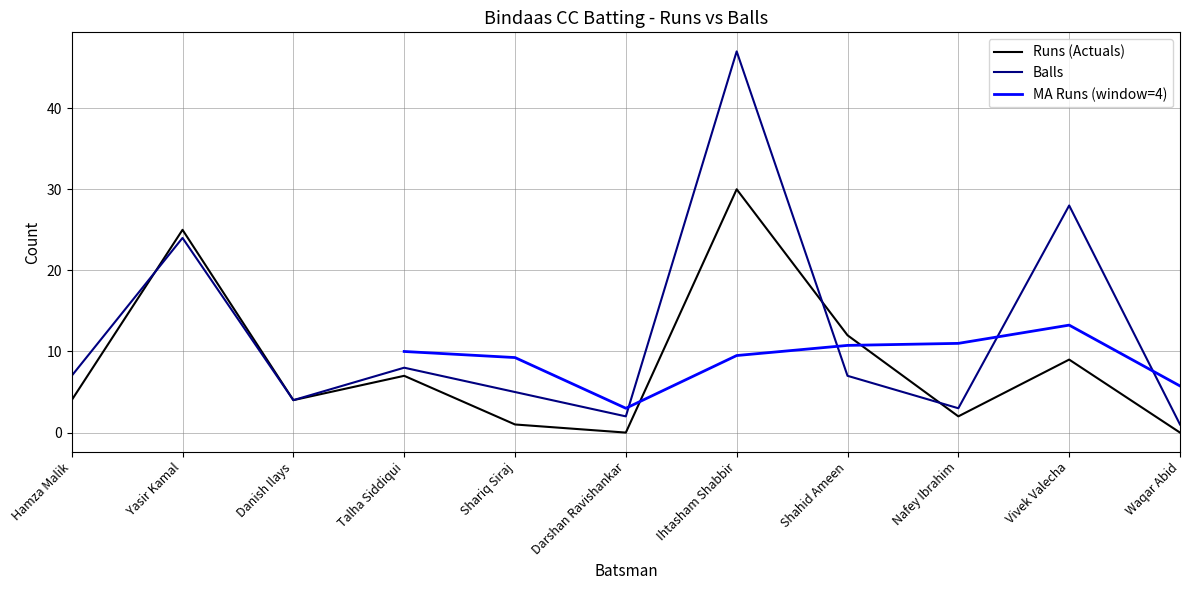

Where does the Runs series first go above 4?

Yasir Kamal